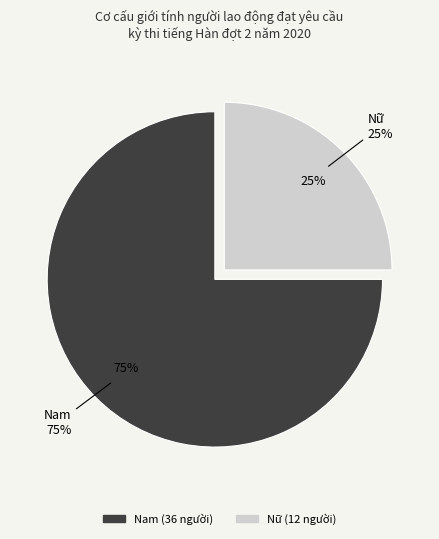

To the nearest percent, what percentage of the pie is Nữ?

25%